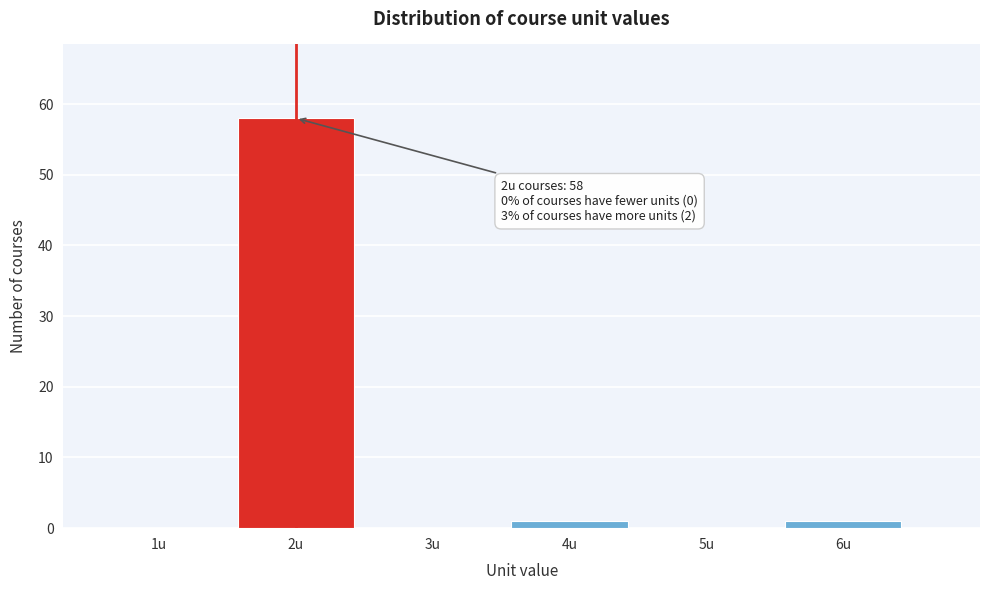

Reading left to right, what are all the values shown in this chart?

1u=0	2u=58	3u=0	4u=1	5u=0	6u=1